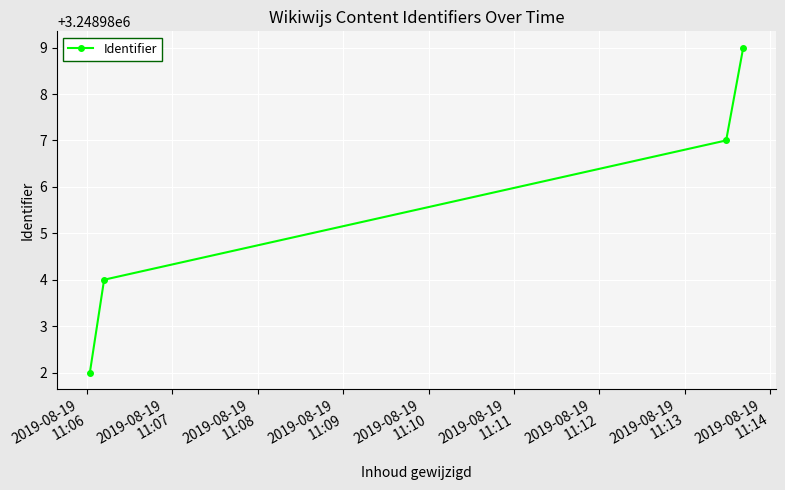

What is the greatest value displayed?

3248989